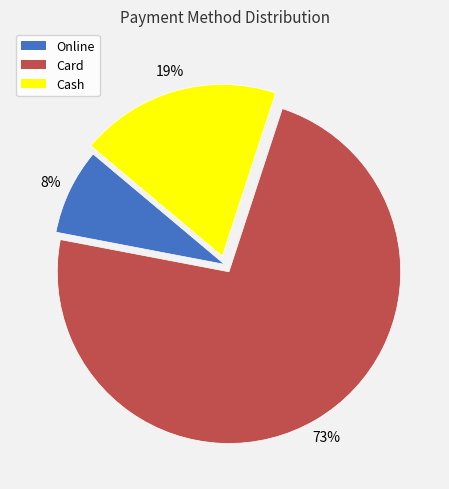

Which slice is the smallest?

Online